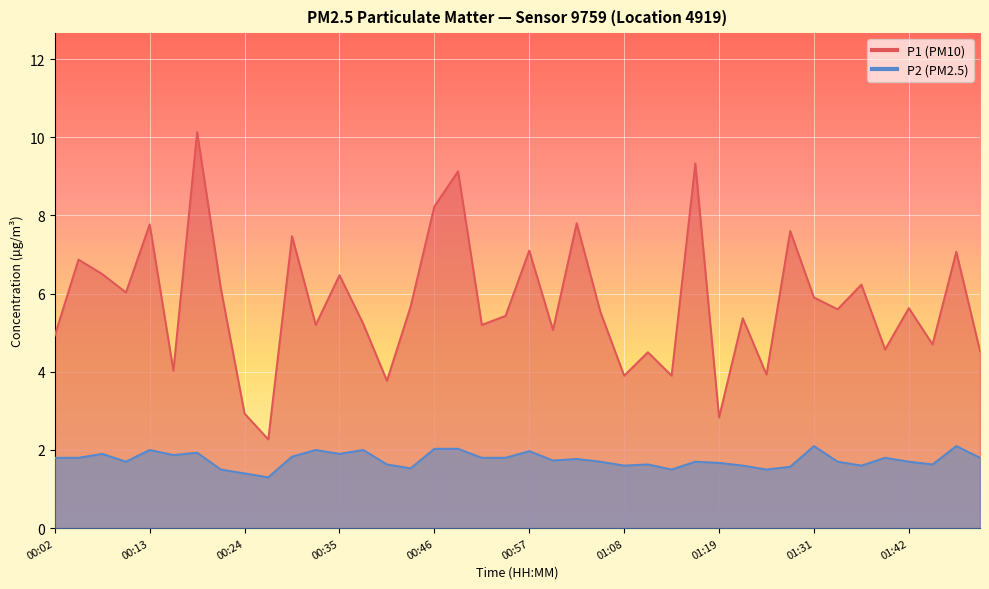

At how many categories does at least one series exceed 2?

40